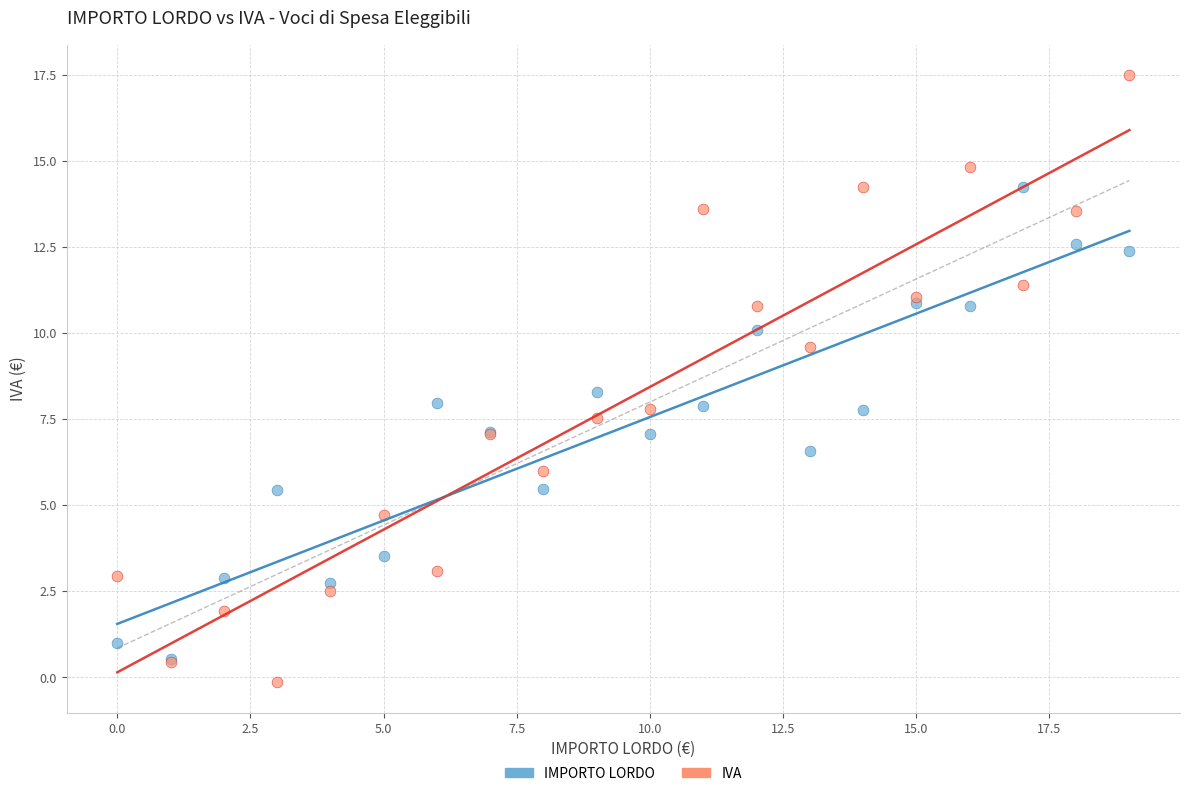

Which series has the largest Y range (max minus min)?

IVA